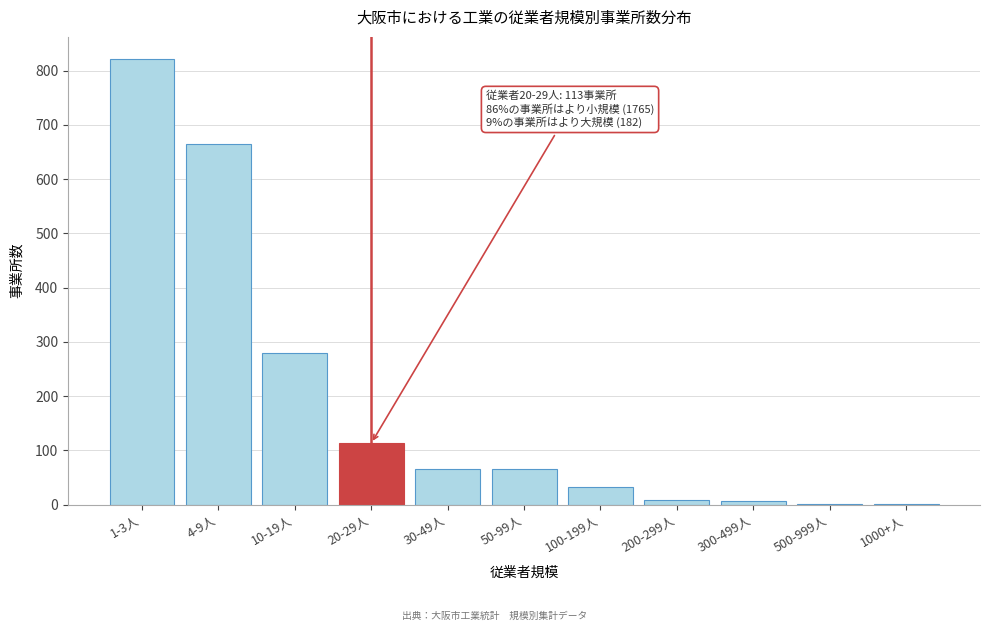

The value at 20-29人 is 113. True or false?

True